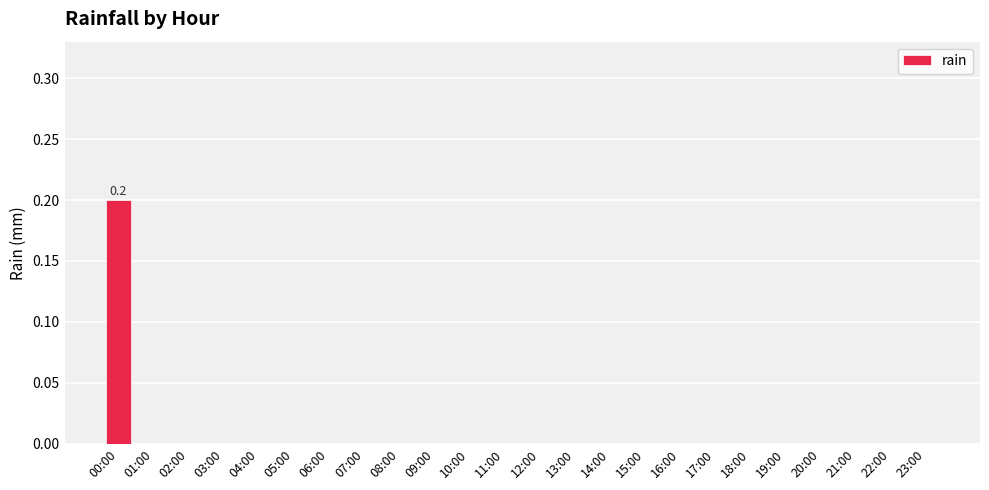

Is it true that the value at 00:00 is 0.1?

False